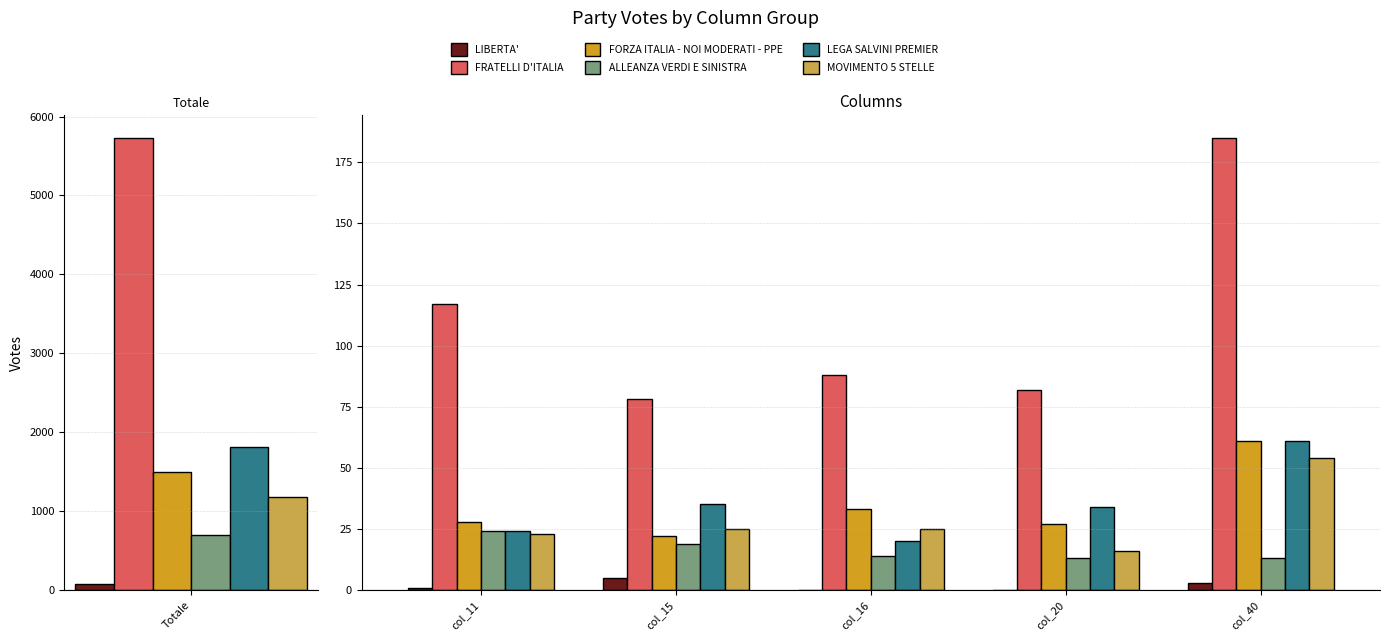

What is the difference between the second highest and minimum values in the LEGA SALVINI PREMIER series?

15